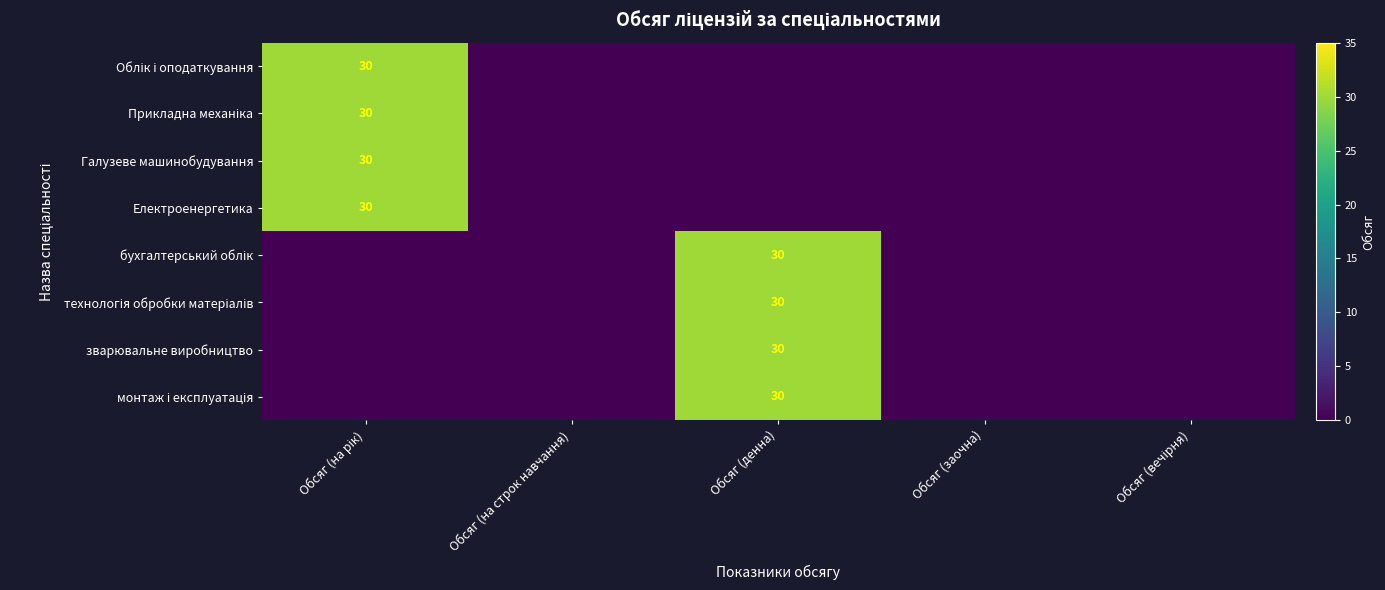

At which category is the sum across all series the highest?

Обсяг (на рік)